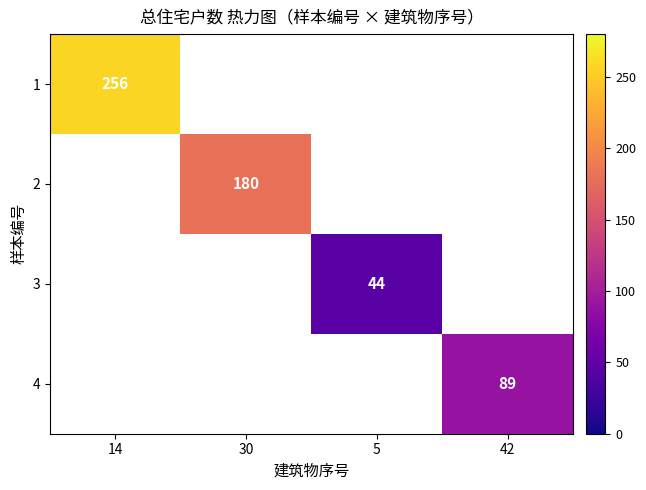

The value of 3 at 5 is 44. True or false?

True